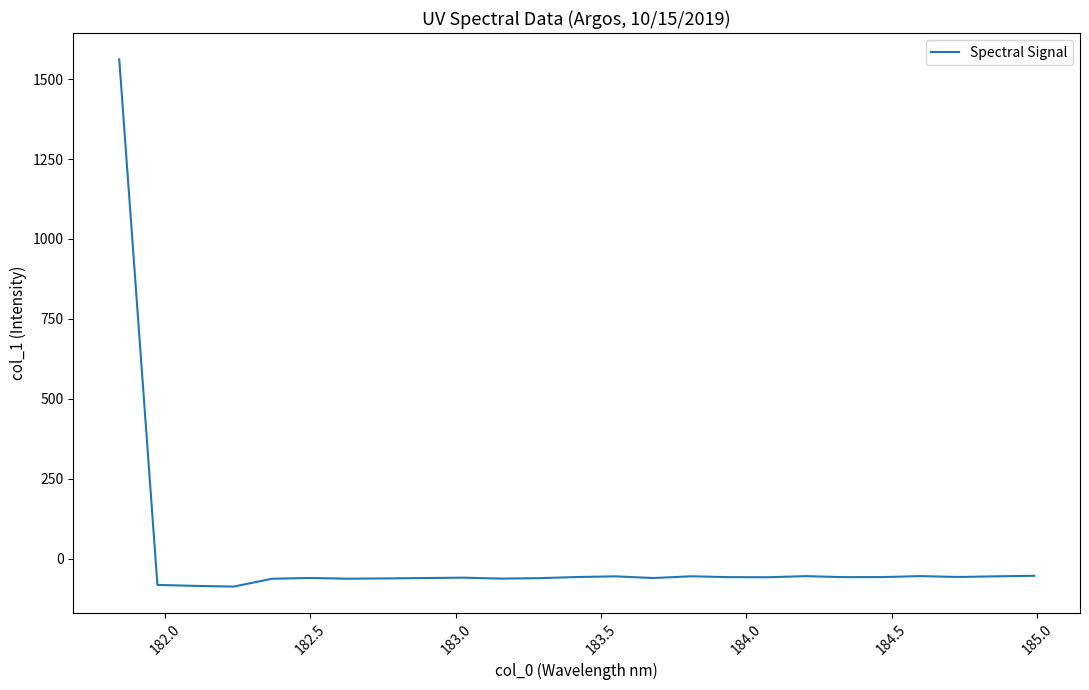

What is the minimum value shown in the chart?

-87.2